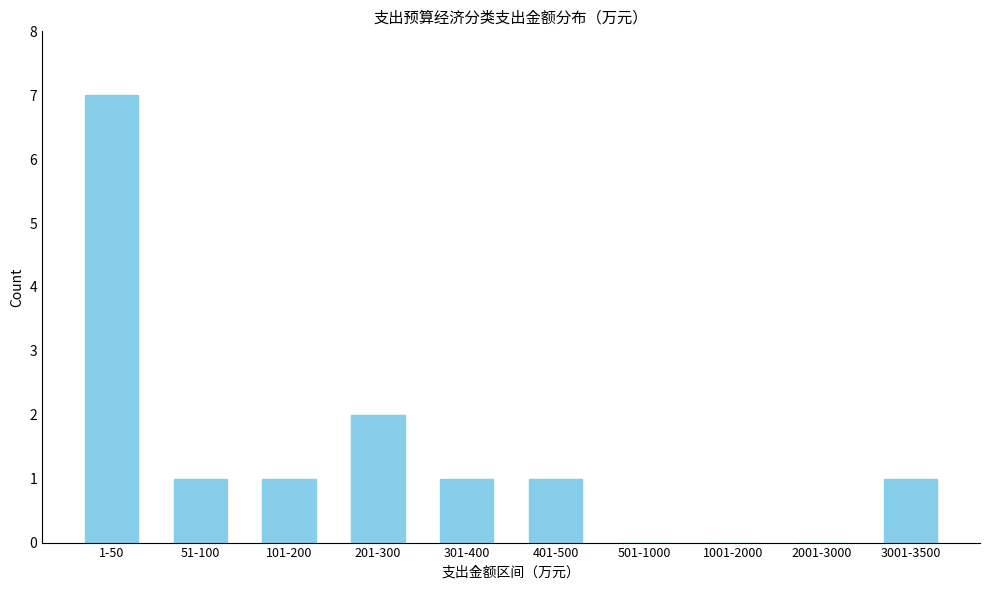

Reading right to left, extract all data points from this chart.

3001-3500=1	2001-3000=0	1001-2000=0	501-1000=0	401-500=1	301-400=1	201-300=2	101-200=1	51-100=1	1-50=7